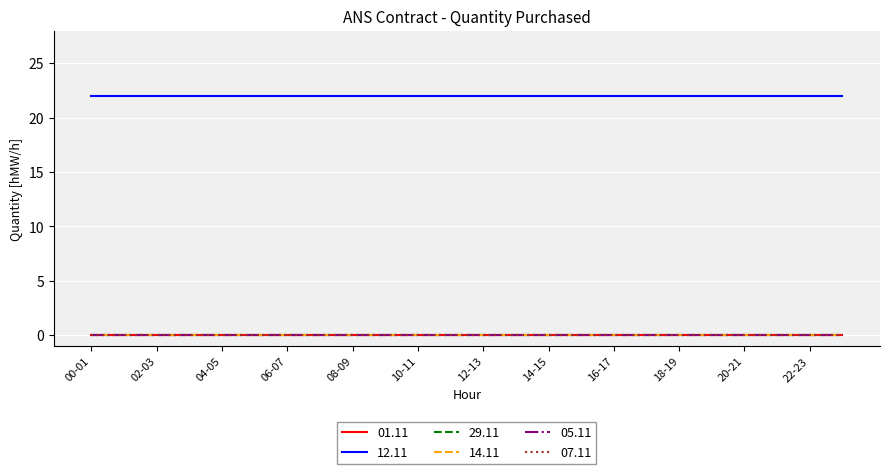

Which series has the largest total across all categories?

12.11